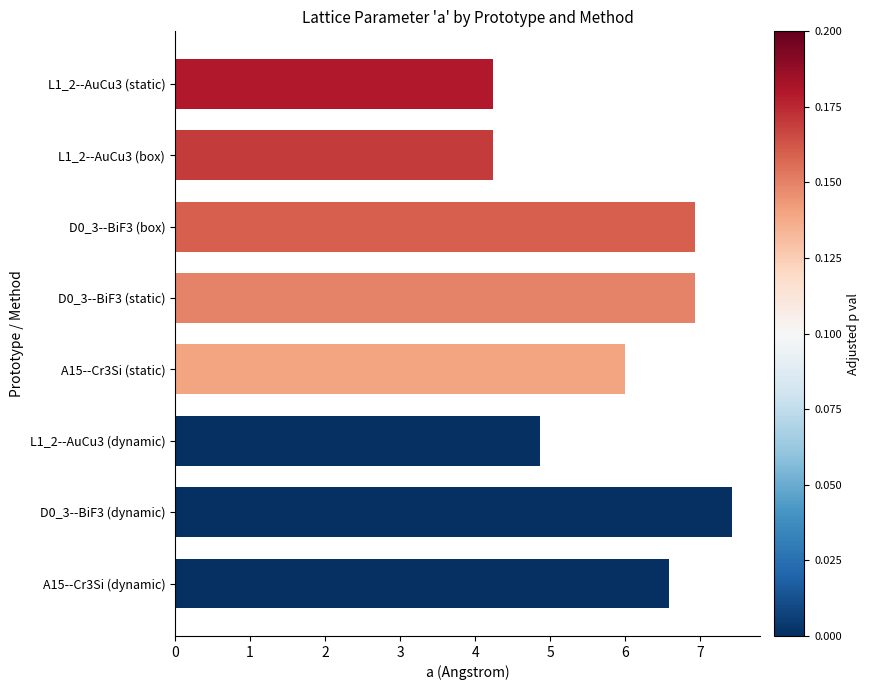

Reading top to bottom, list all the values displayed in this chart.

L1_2--AuCu3 (static)=4.2	L1_2--AuCu3 (box)=4.2	D0_3--BiF3 (box)=6.9	D0_3--BiF3 (static)=6.9	A15--Cr3Si (static)=6.0	L1_2--AuCu3 (dynamic)=4.9	D0_3--BiF3 (dynamic)=7.4	A15--Cr3Si (dynamic)=6.6